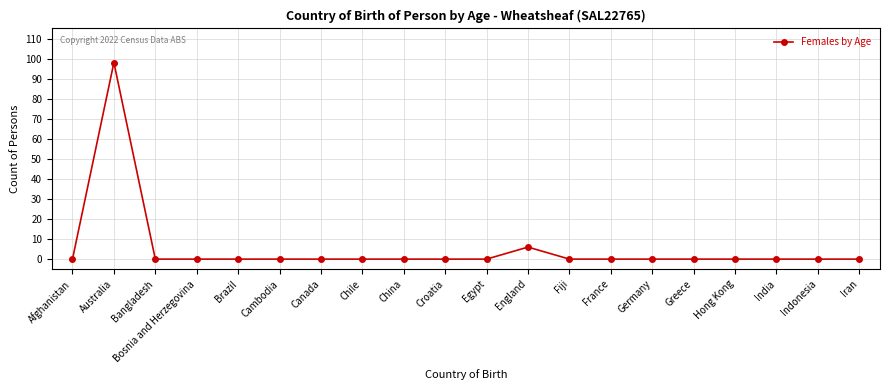

What is the difference between the maximum and minimum values?

98